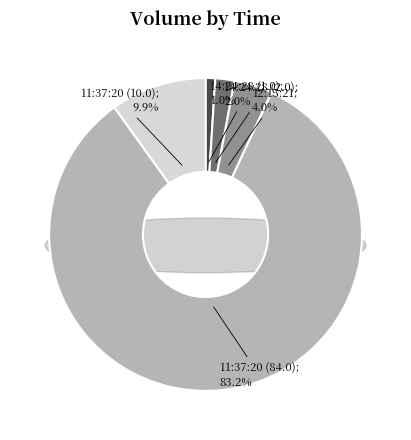

How many slices are in this pie chart?

5